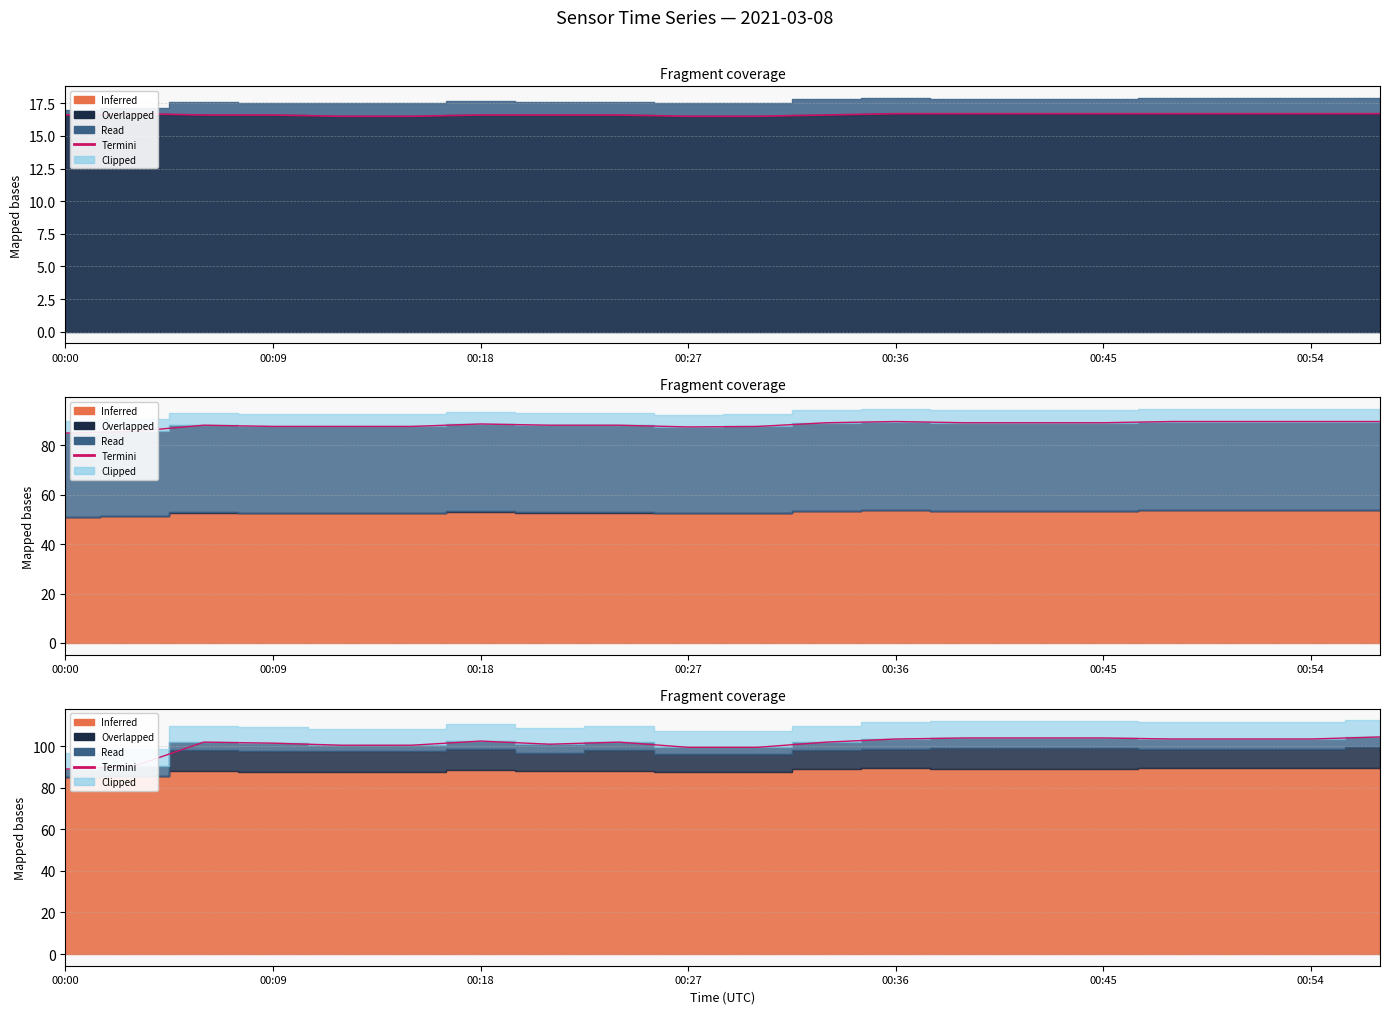

Where is the first local minimum for Termini?

7